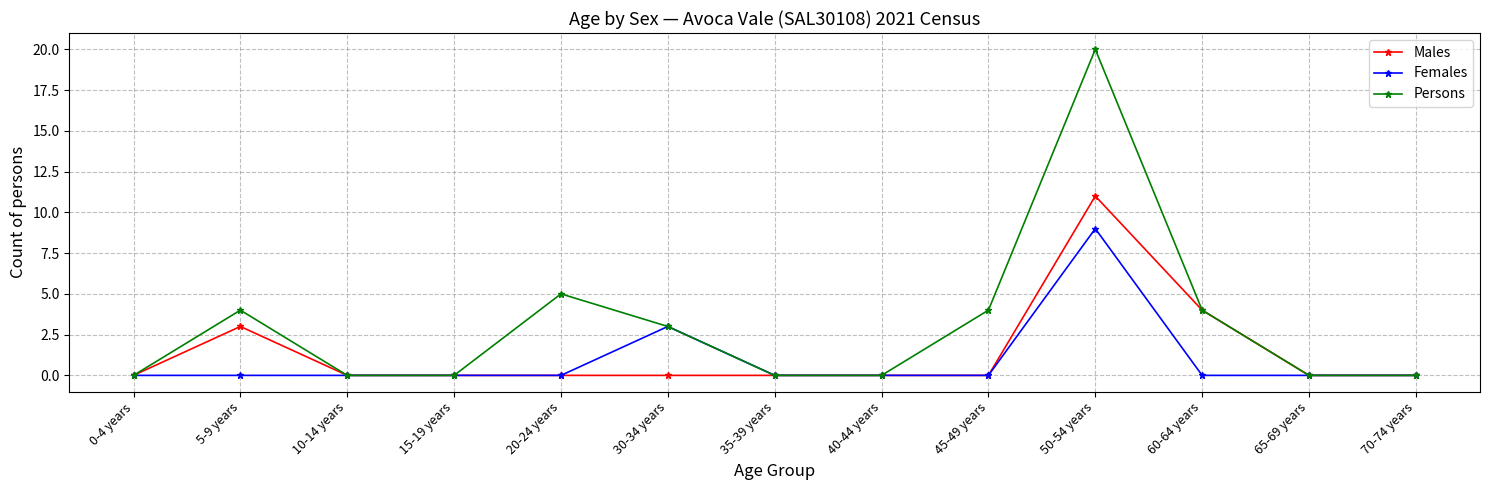

Which series has the widest spread of values?

Persons